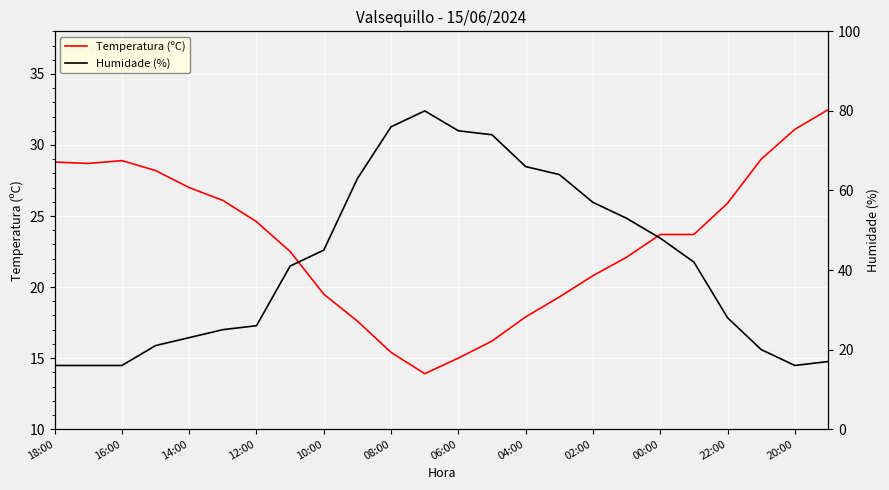

What is the lowest value of the Temperatura (ºC) series?

13.9